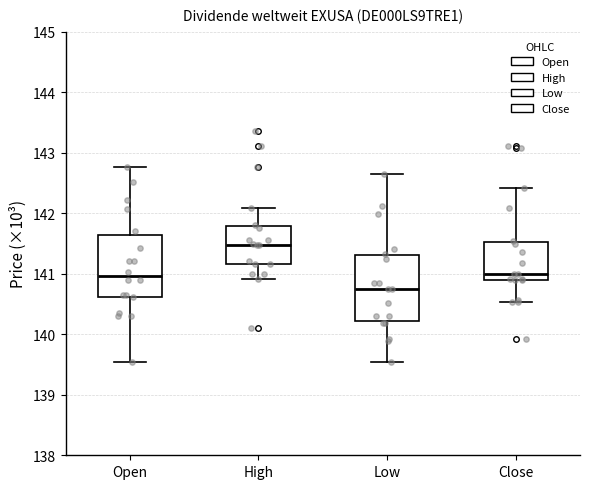

Which box's median line is the lowest?

Low